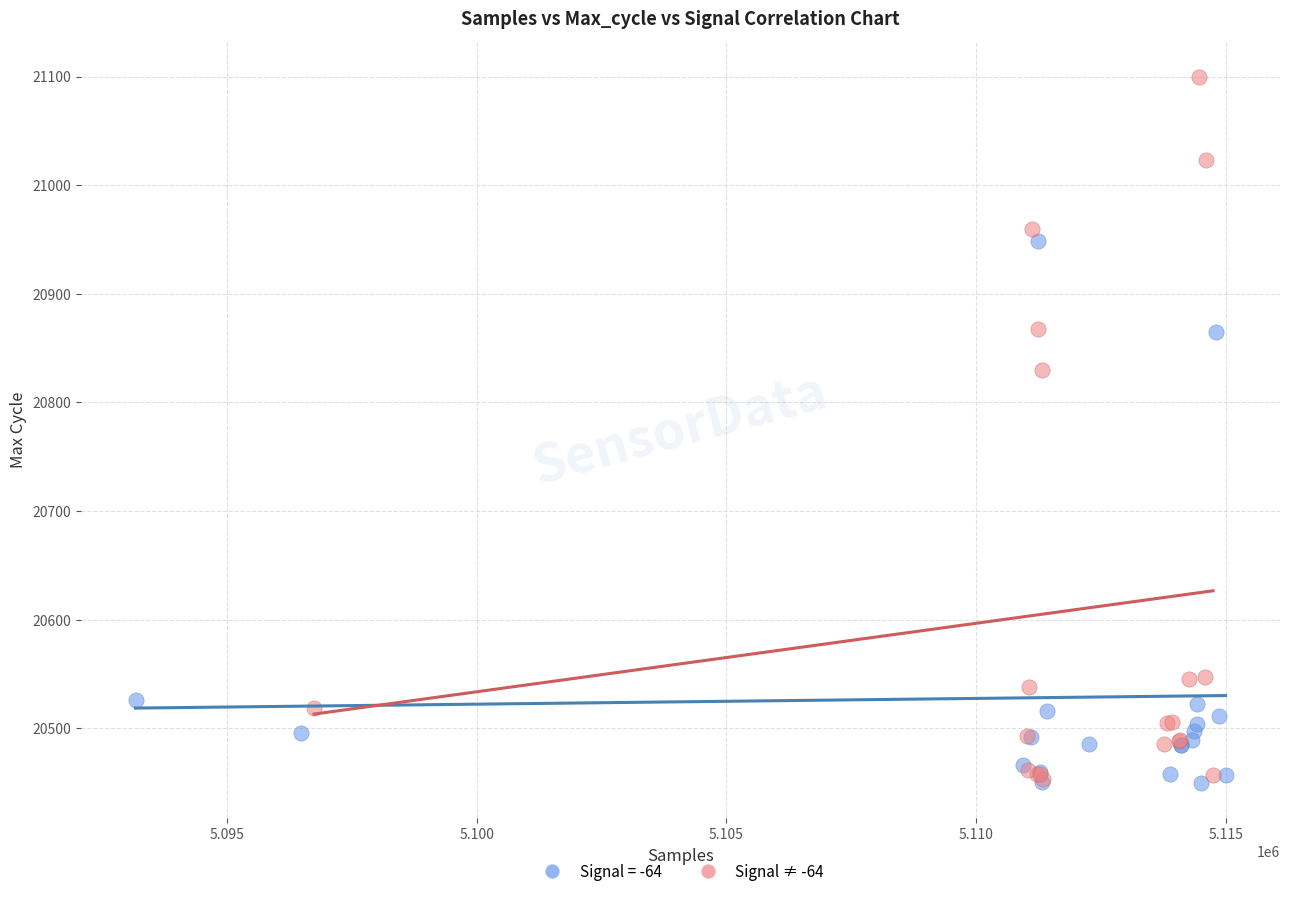

Which series has the largest Y range (max minus min)?

Signal ≠ -64